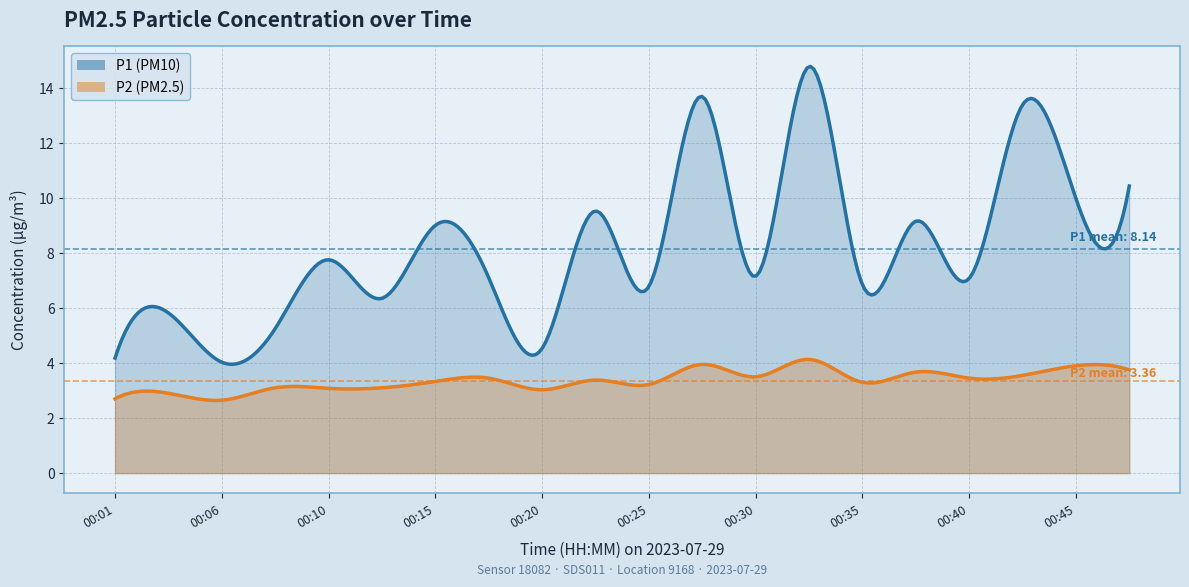

Reading right to left, list all the values displayed in this chart.

P1: 00:47=10.4	00:45=10.0	00:42=13.4	00:40=7.1	00:38=9.2	00:35=6.8	00:33=14.8	00:30=7.2	00:28=13.7	00:25=6.8	00:23=9.5	00:20=4.5	00:18=7.1	00:15=9.0	00:13=6.3	00:10=7.8	00:08=5.2	00:06=4.0	00:03=5.8	00:01=4.2
P2: 00:47=3.8	00:45=3.9	00:42=3.5	00:40=3.5	00:38=3.7	00:35=3.3	00:33=4.1	00:30=3.5	00:28=4.0	00:25=3.2	00:23=3.4	00:20=3.0	00:18=3.5	00:15=3.3	00:13=3.1	00:10=3.1	00:08=3.1	00:06=2.6	00:03=2.9	00:01=2.7